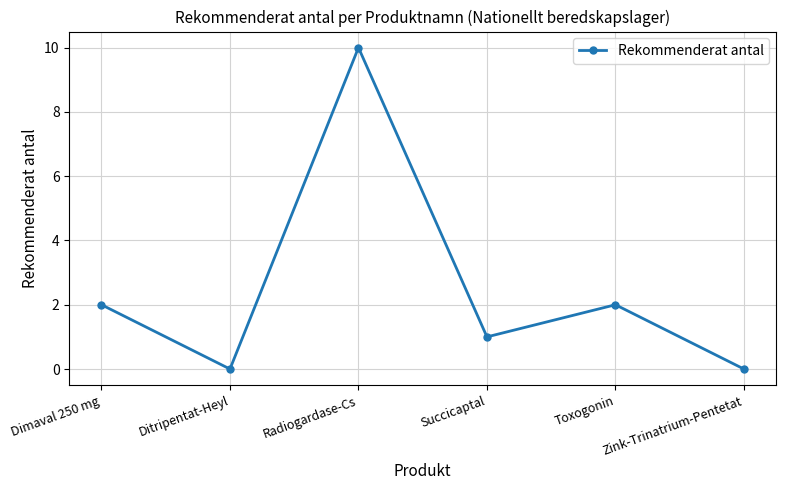

Reading left to right, list all the values displayed in this chart.

2	0	10	1	2	0